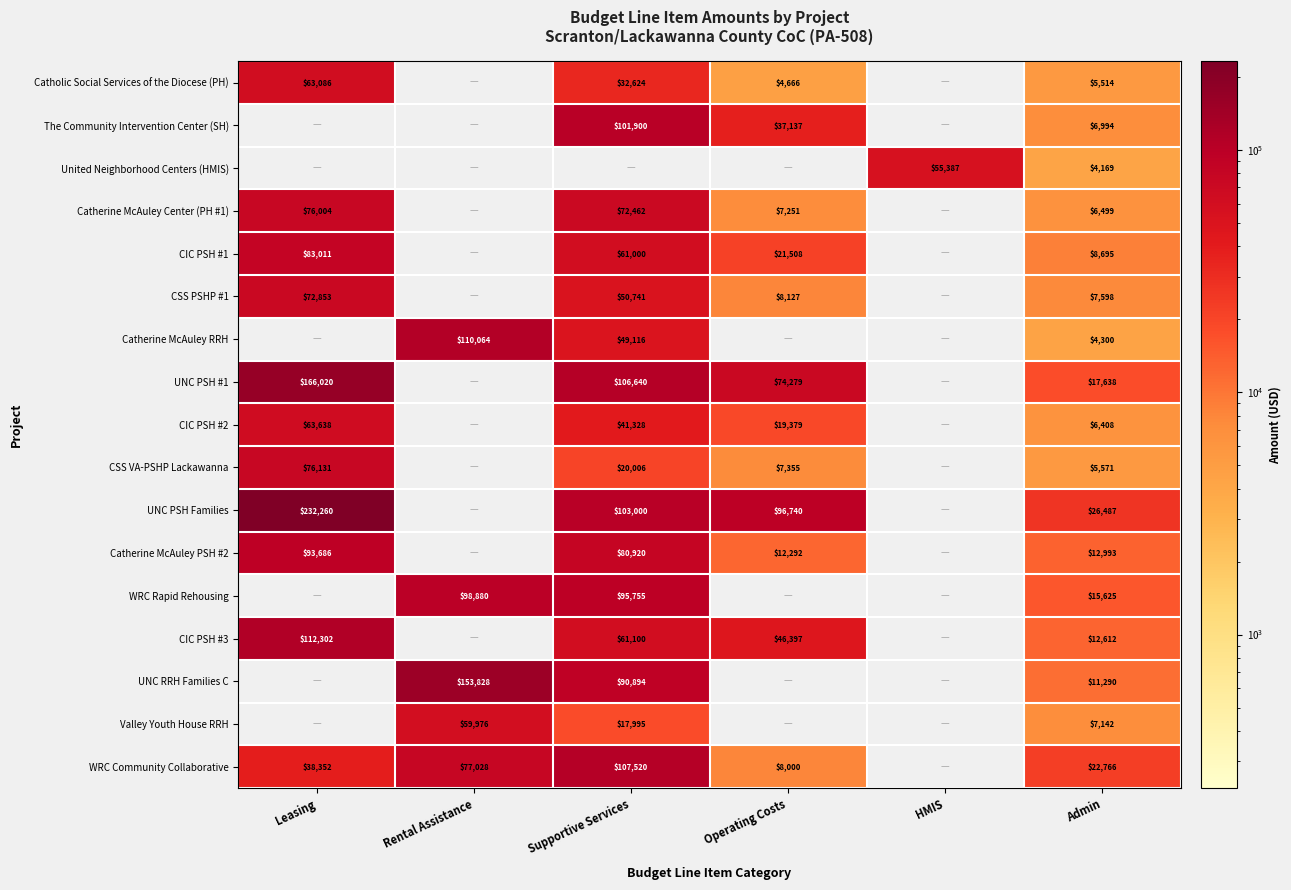

What is the sum of the CSS PSHP #1 values at Leasing and Supportive Services?

123594